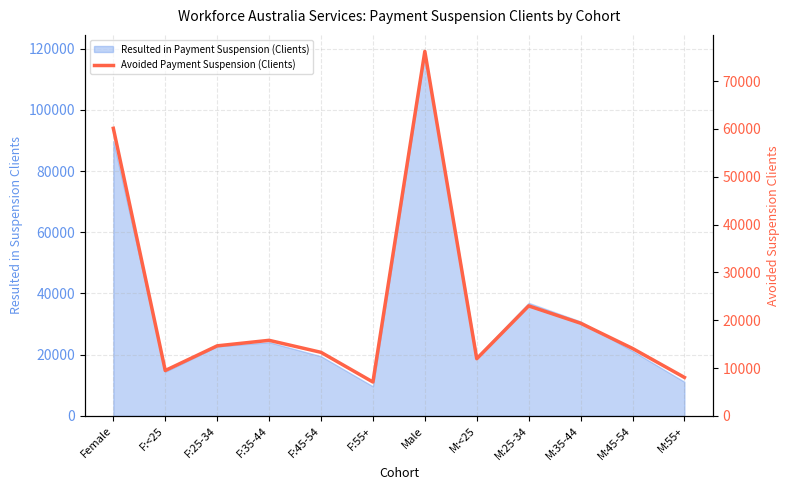

True or false: the data shows 17600 at F:45-54.

False